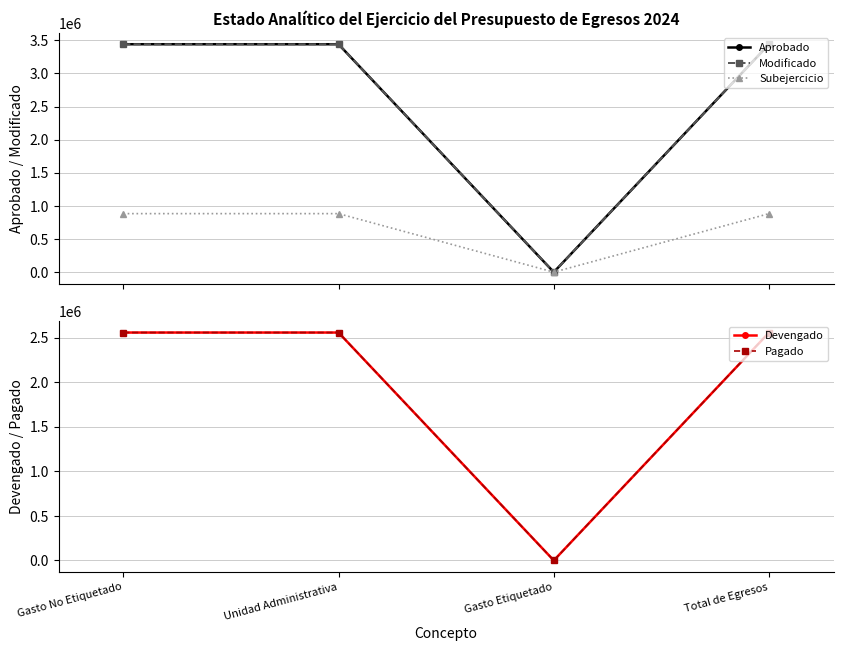

Rank the categories by Devengado value from highest to lowest.

Gasto No Etiquetado, Unidad Administrativa, Total de Egresos, Gasto Etiquetado